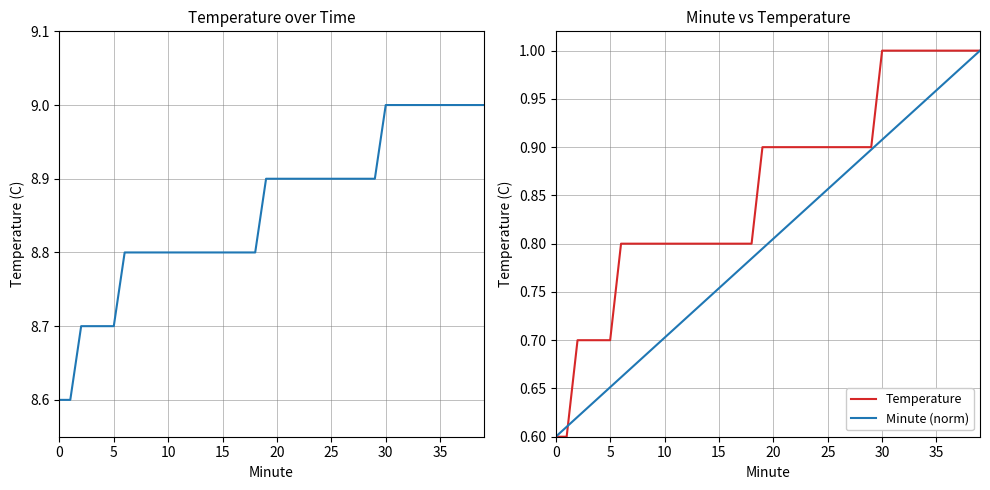

The Minute (norm) series shows 0.6 at 0. True or false?

True